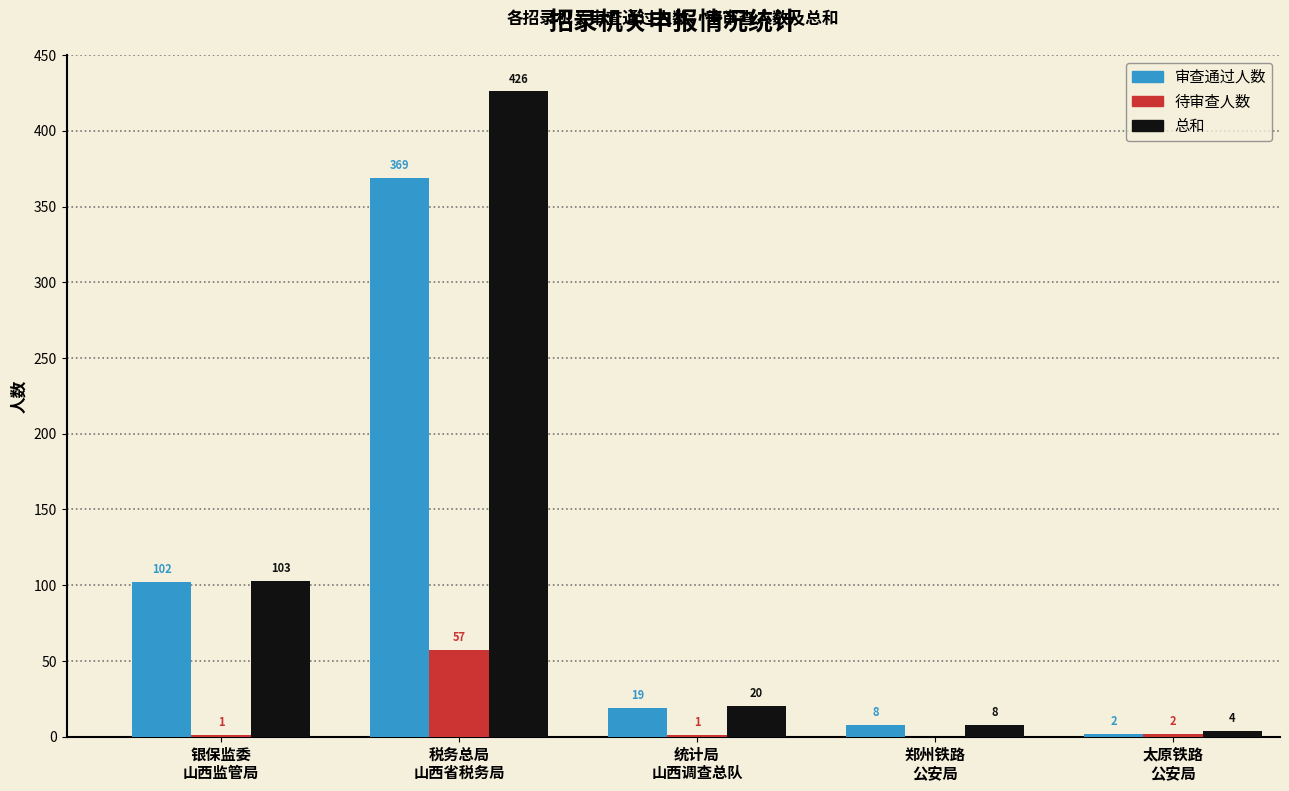

What is the greatest value displayed?

426